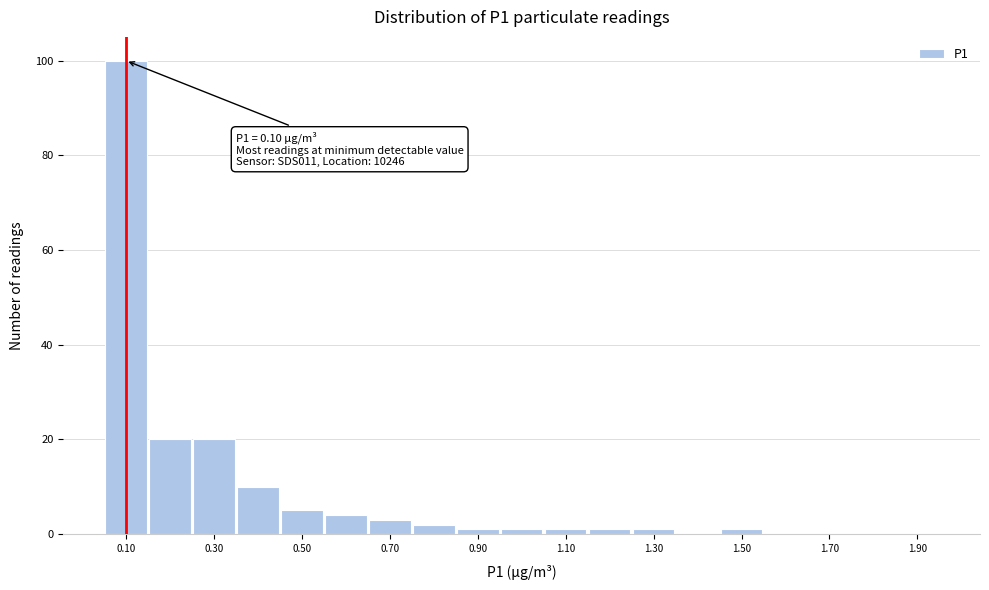

Over which range of the x-axis is the bar tallest?

0.05 to 0.15